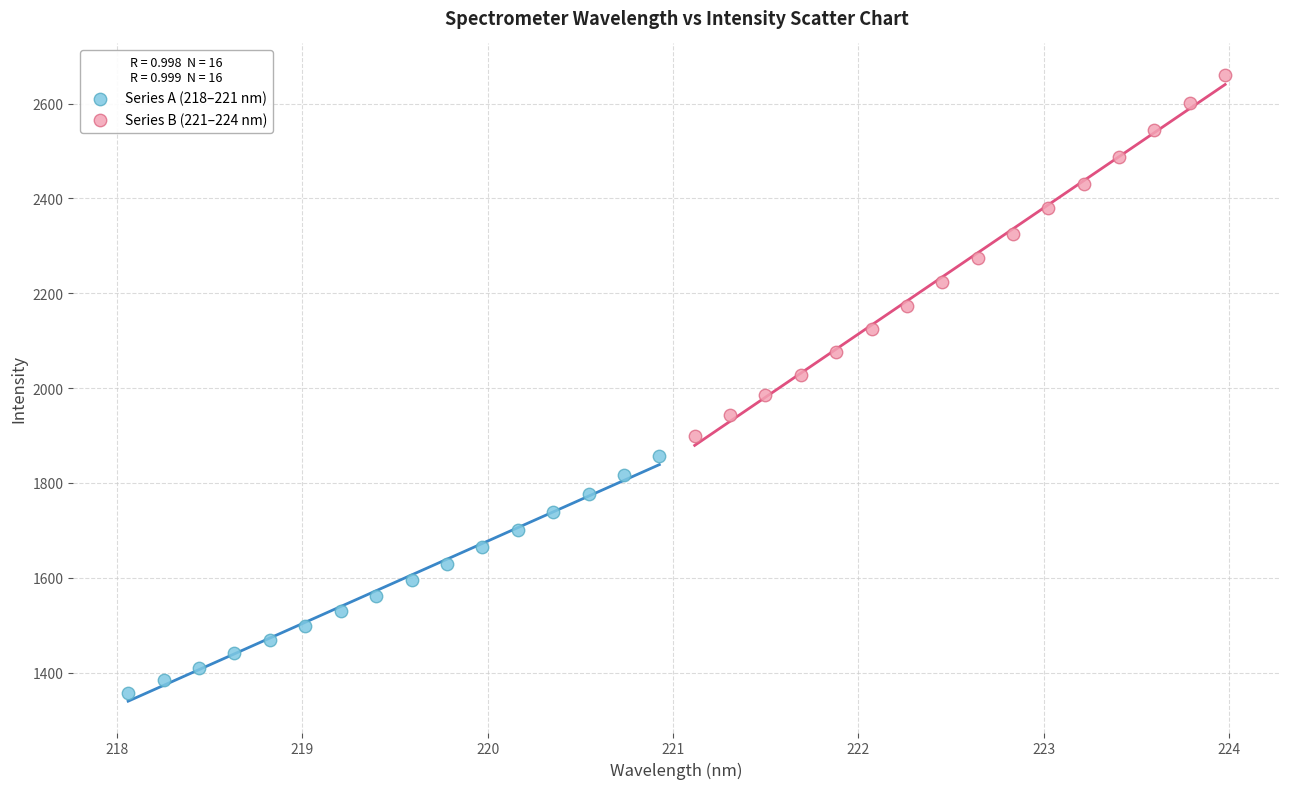

Which series contains the highest Y value?

Series B (221–224 nm)